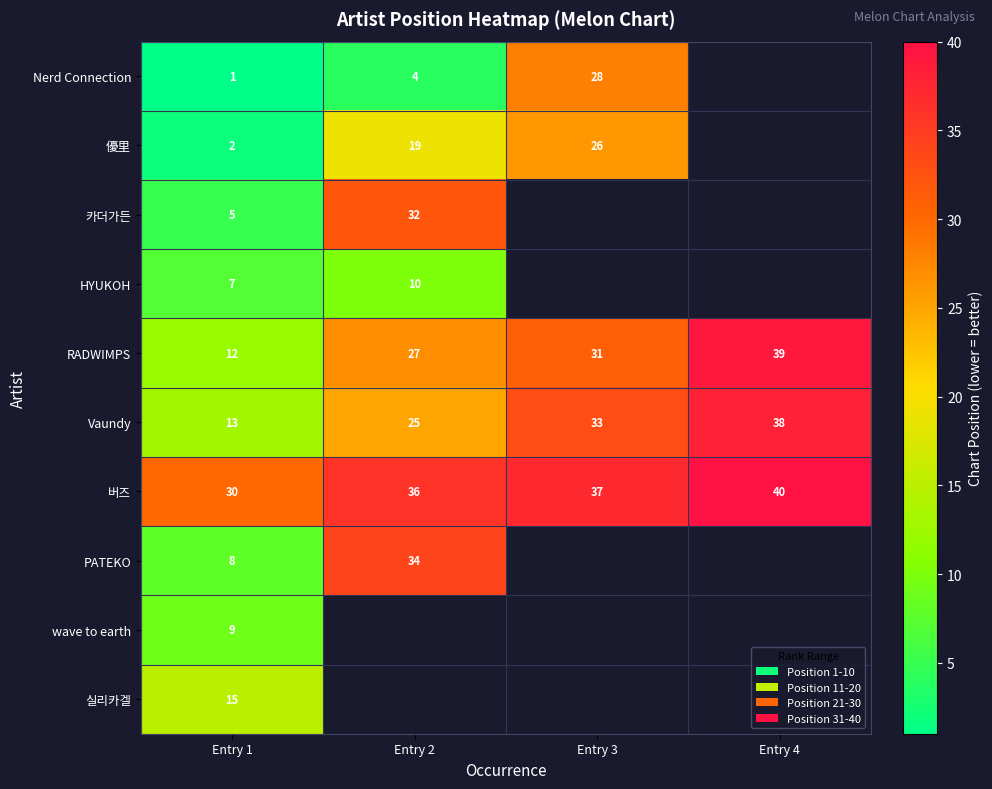

The RADWIMPS series shows 55 at Entry 4. True or false?

False